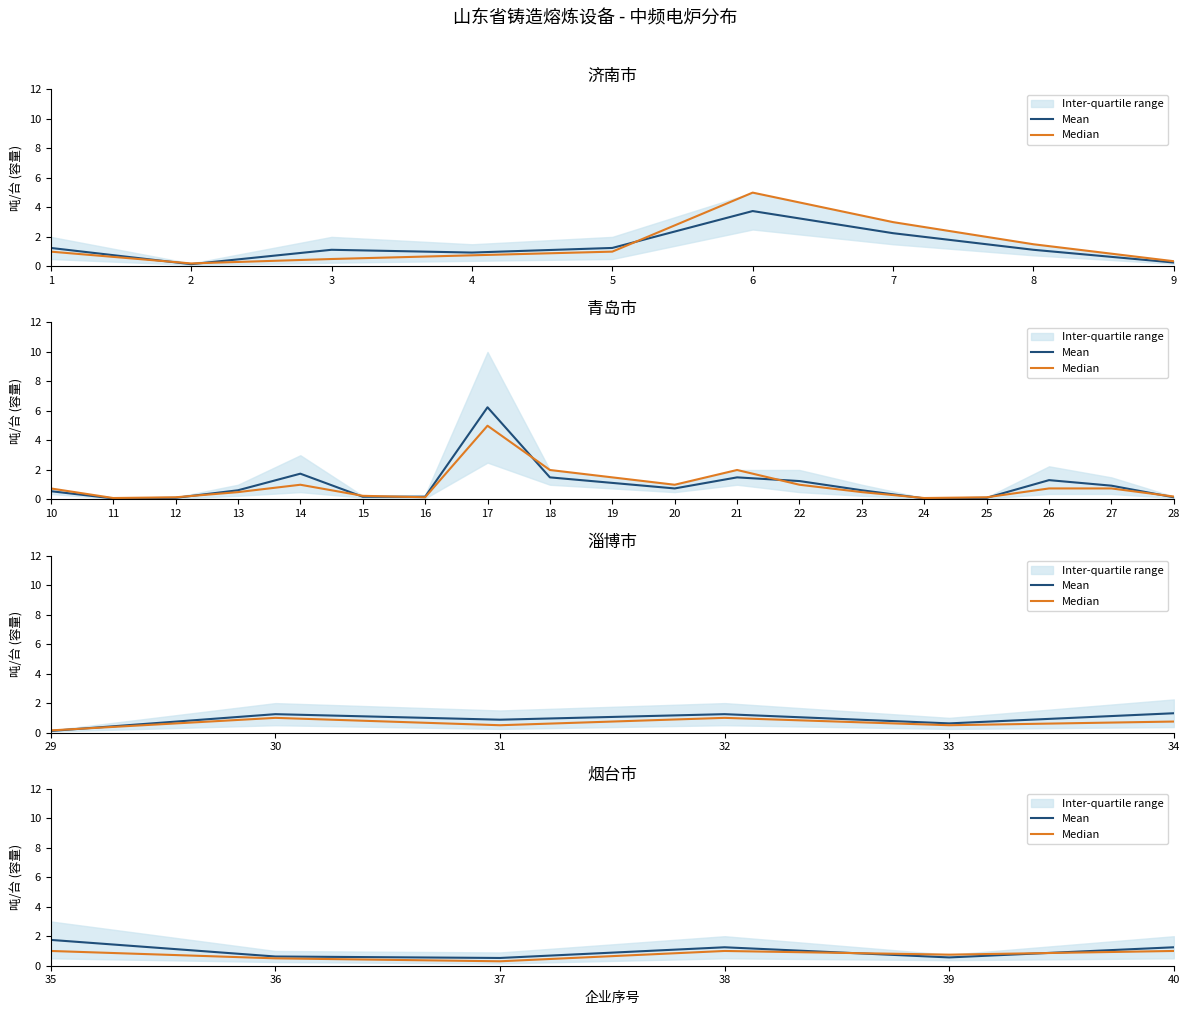

Which series has the largest range (max minus min)?

Mean